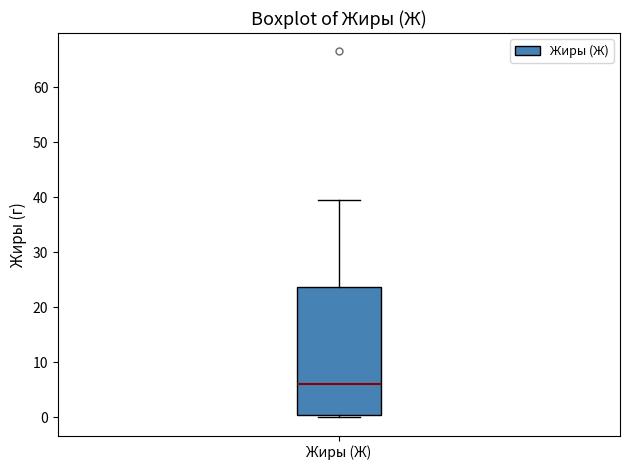

Transcribe this box plot: give where the median line is, the range the box spans, and where the two whiskers end, as read against the y-axis. The values are not printed on the chart, so give them approximately, as read against the axis.

median 6, box 0 to 24, whiskers 0 (just below the box's lower edge) to 39